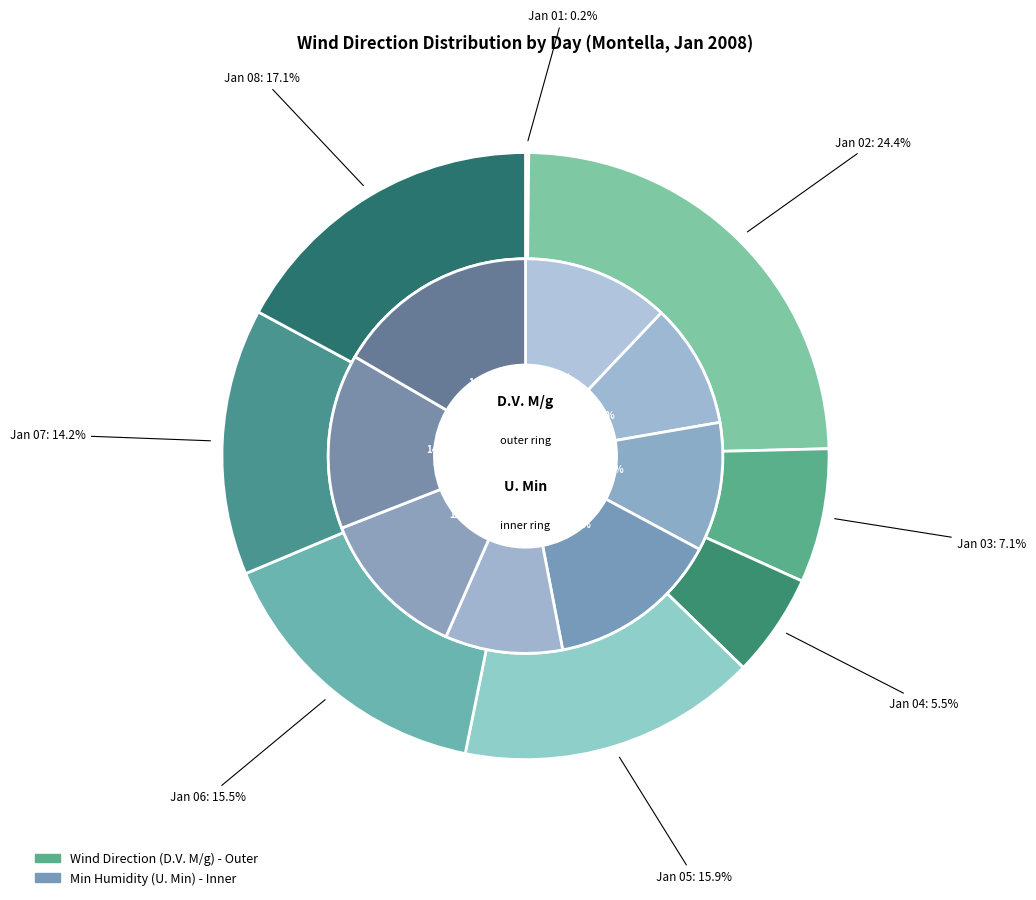

Is 51% the majority of the pie?

No